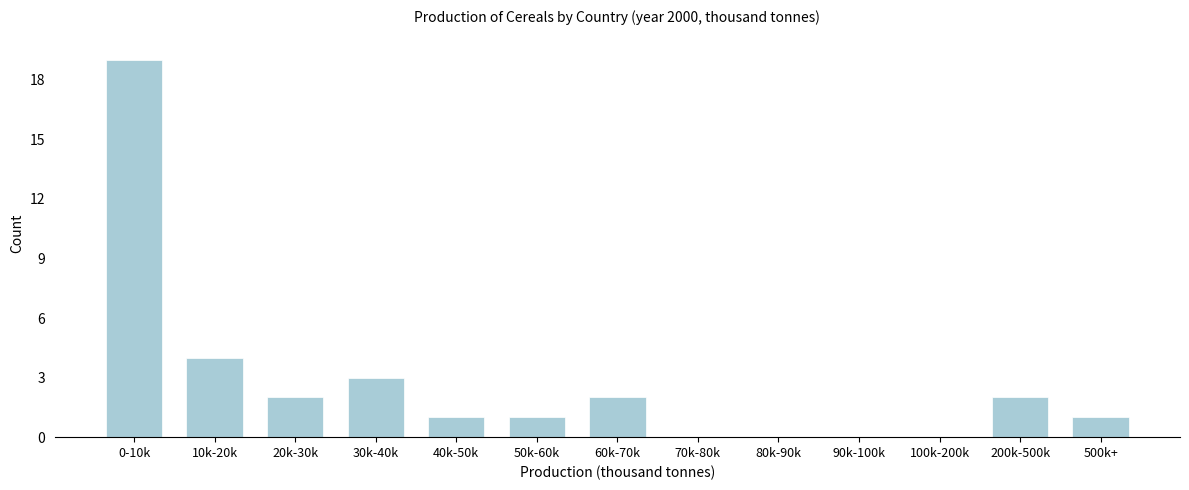

Reading left to right, list all the values displayed in this chart.

0-10k=19	10k-20k=4	20k-30k=2	30k-40k=3	40k-50k=1	50k-60k=1	60k-70k=2	70k-80k=0	80k-90k=0	90k-100k=0	100k-200k=0	200k-500k=2	500k+=1